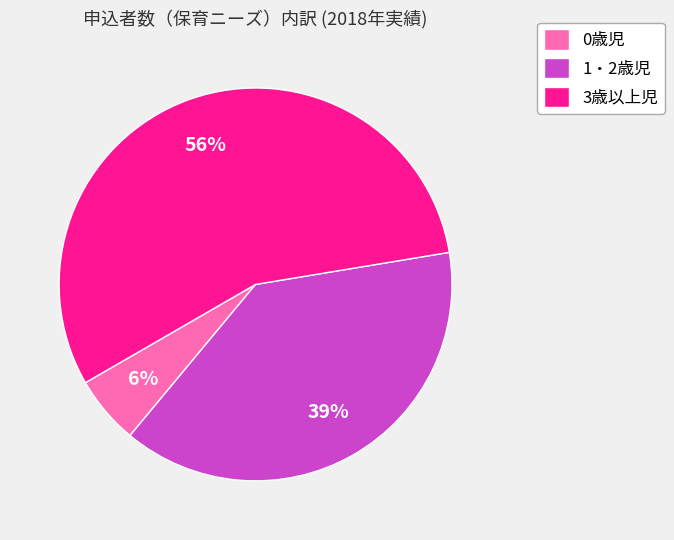

What percentage is the 0歳児 slice, to the nearest percent?

6%